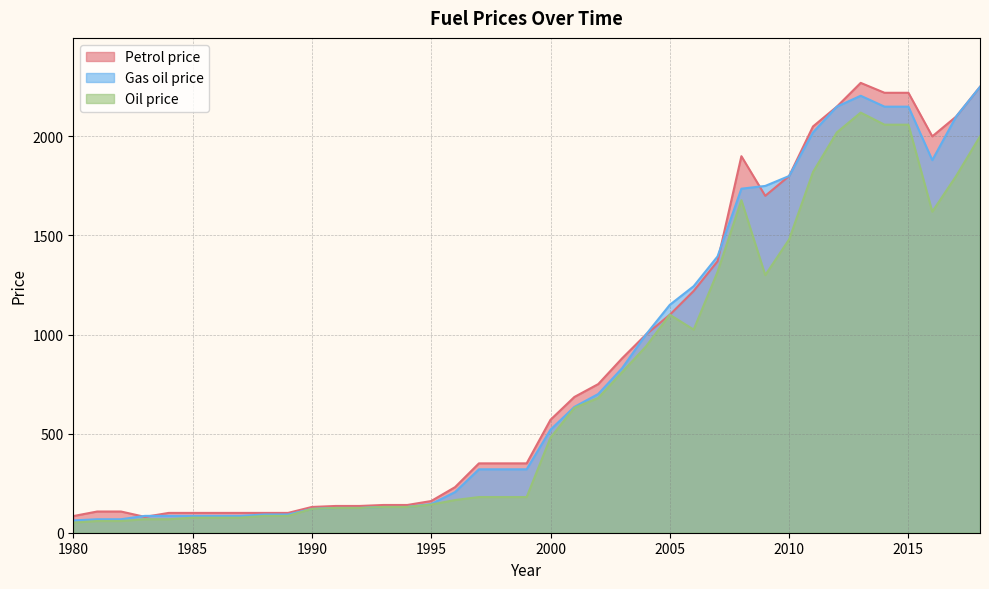

What is the total value across all series at 2018?

6500